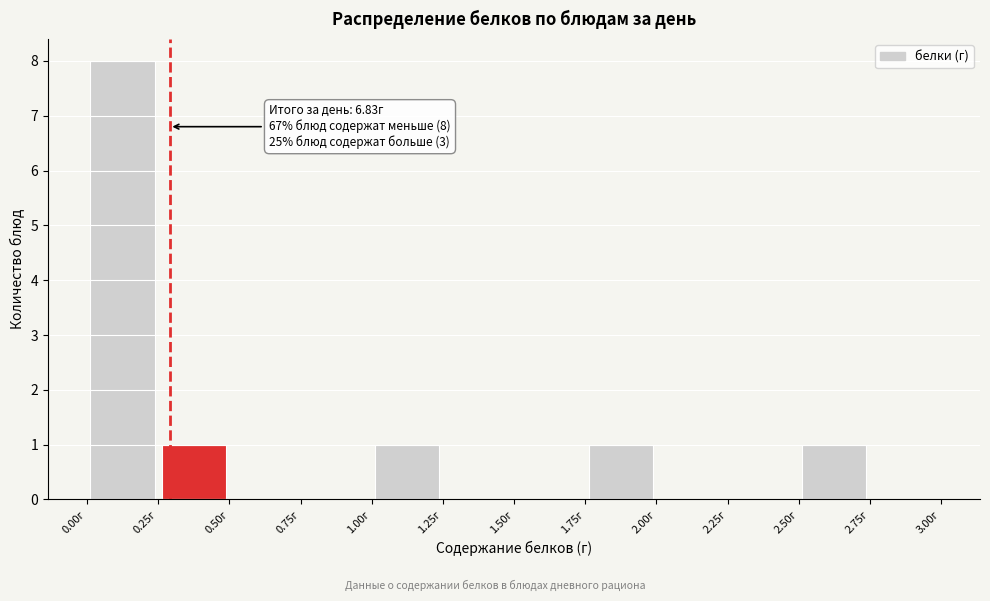

Which range on the x-axis has the tallest bar?

0.00 to 0.25